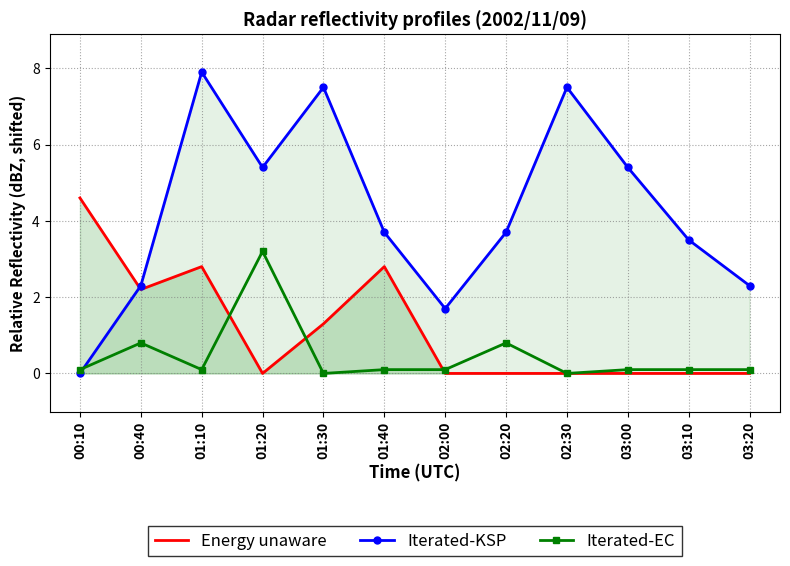

True or false: Energy unaware has a value of 0.8 at 01:30.

False